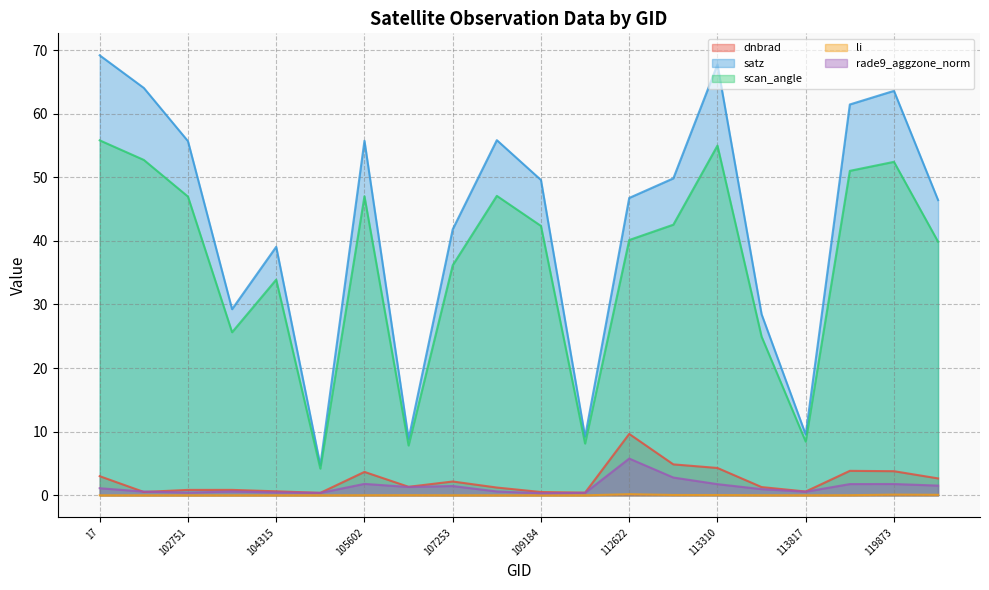

How many data points does each series have?

20